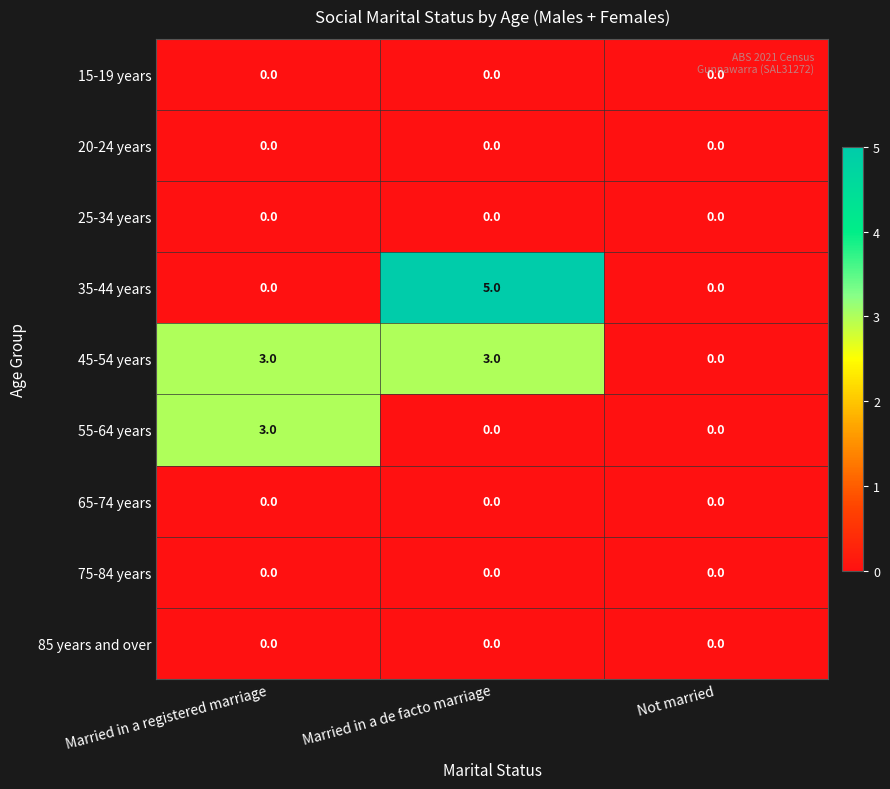

What is the difference between the maximum and minimum values in the 35-44 years series?

5